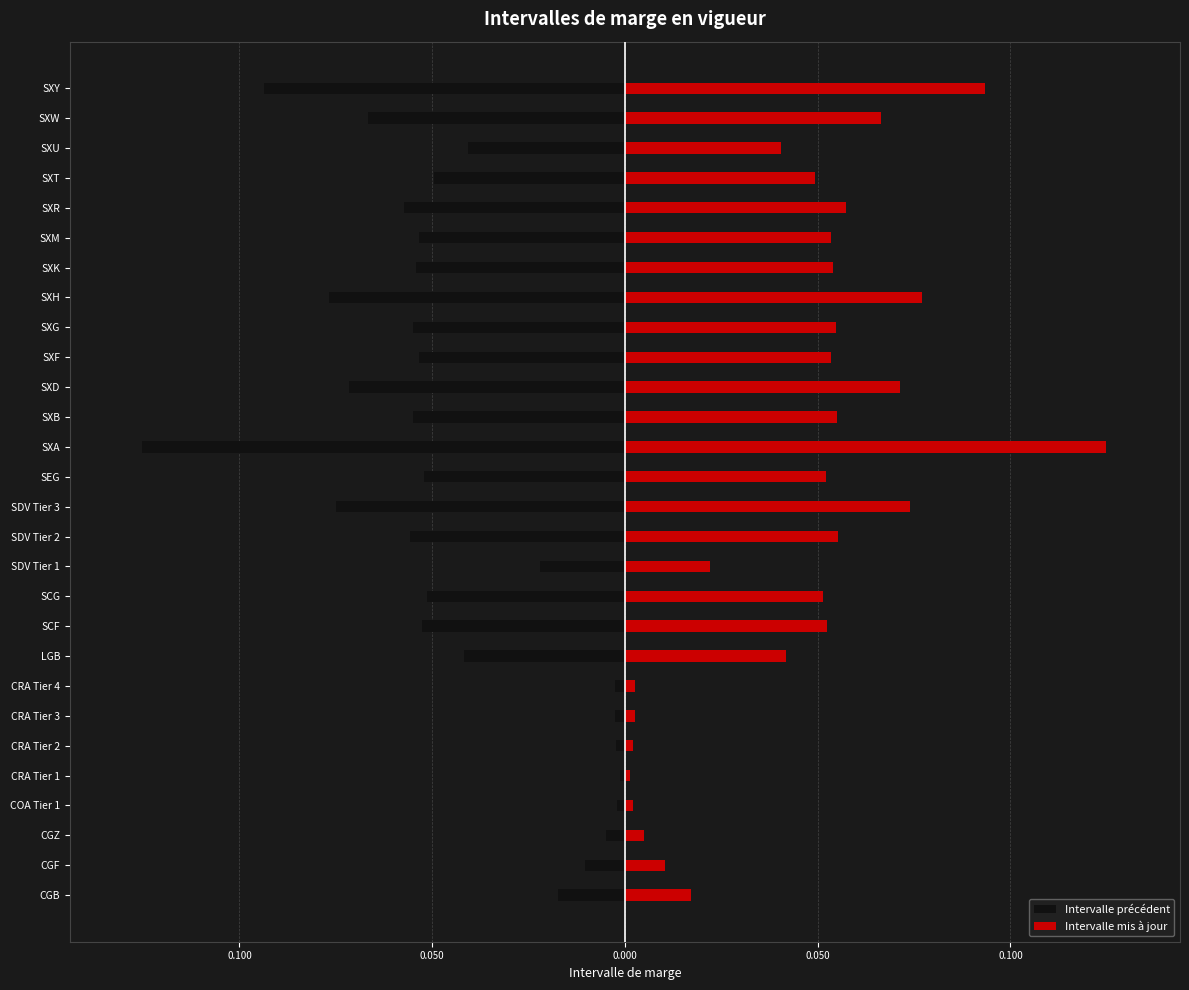

How many bars are there in total?

56